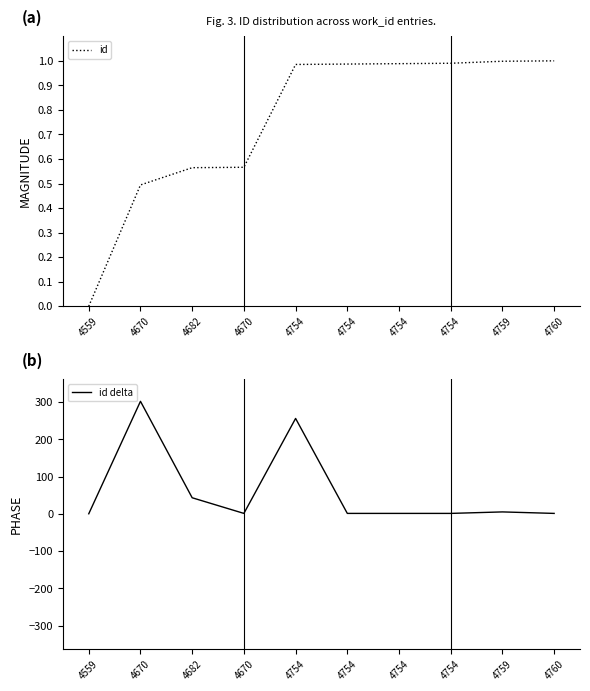

How many interior local valleys does the id delta series have?

1